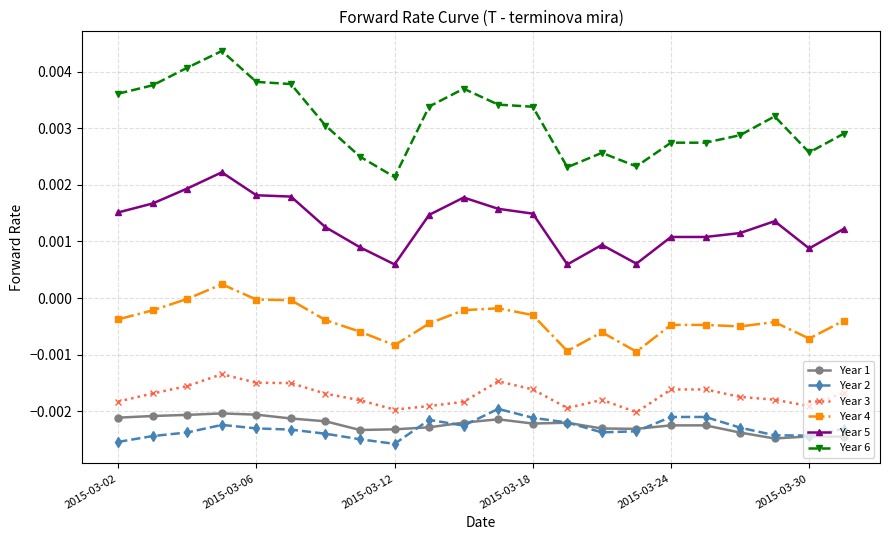

Count the number of categories in the chart.

22